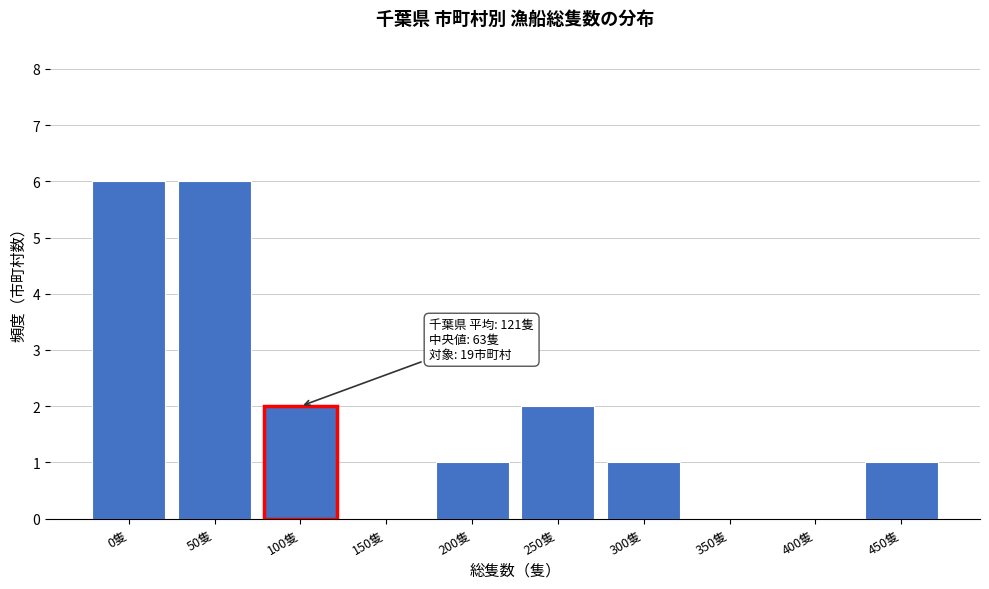

Reading left to right, transcribe all the data shown in this chart.

0隻=6	50隻=6	100隻=2	150隻=0	200隻=1	250隻=2	300隻=1	350隻=0	400隻=0	450隻=1